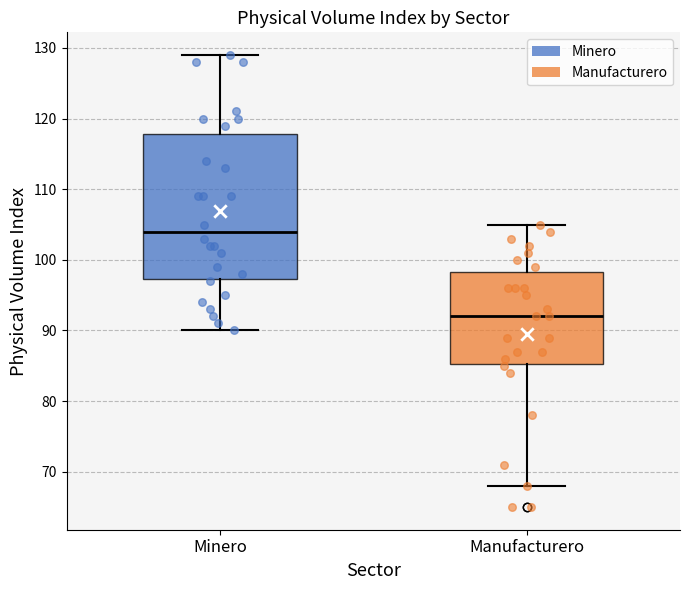

Which box has the lowest median line?

Manufacturero